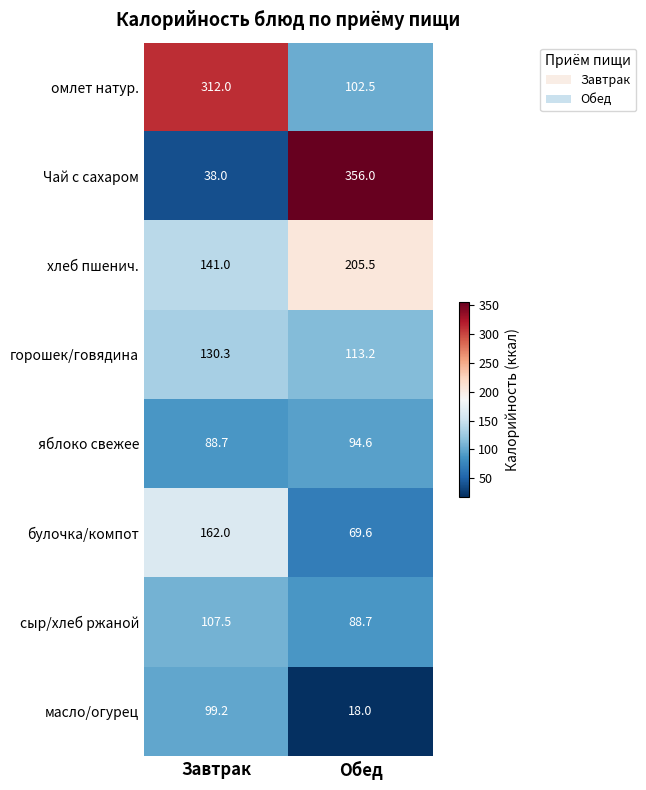

Reading left to right, list all the values displayed in this chart.

омлет натур.: 312.0	102.5
Чай с сахаром: 38.0	356.0
хлеб пшенич.: 141.0	205.5
горошек/говядина: 130.3	113.2
яблоко свежее: 88.7	94.6
булочка/компот: 162.0	69.6
сыр/хлеб ржаной: 107.5	88.7
масло/огурец: 99.2	18.0